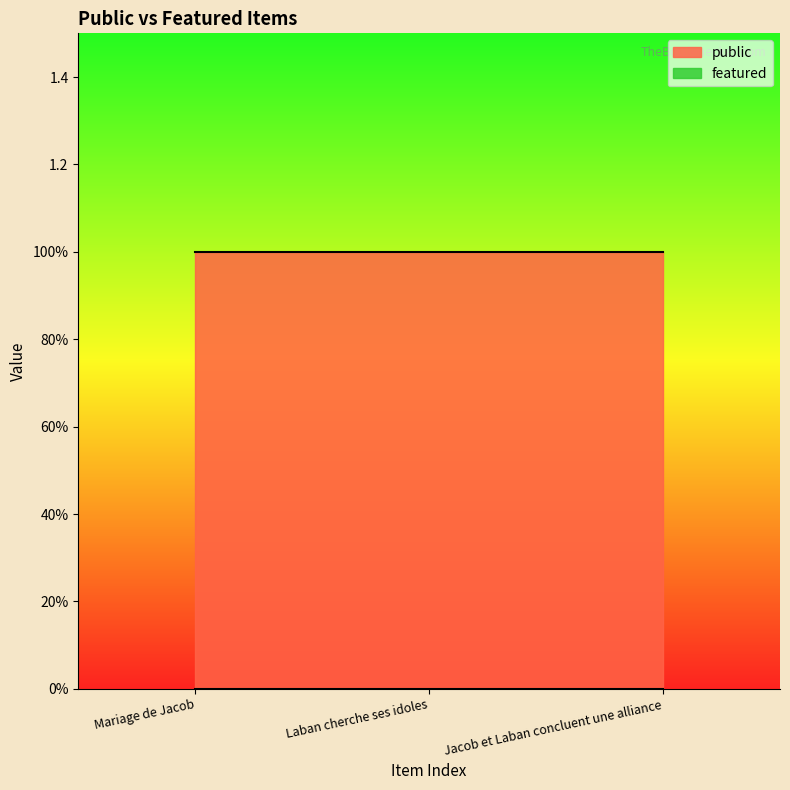

Rank the series by their maximum value, from highest to lowest.

public, featured